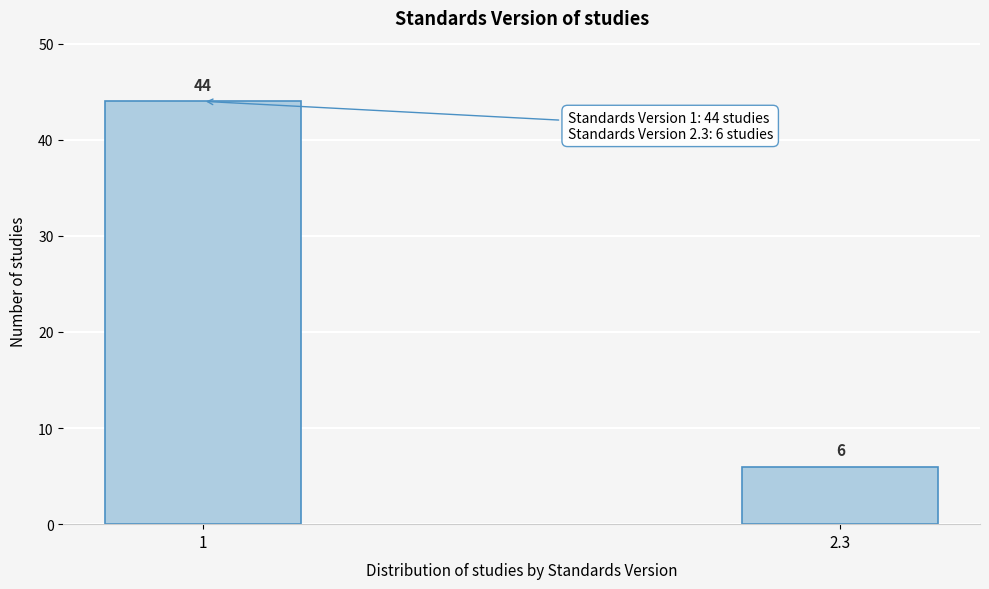

Reading right to left, extract all data points from this chart.

6	44